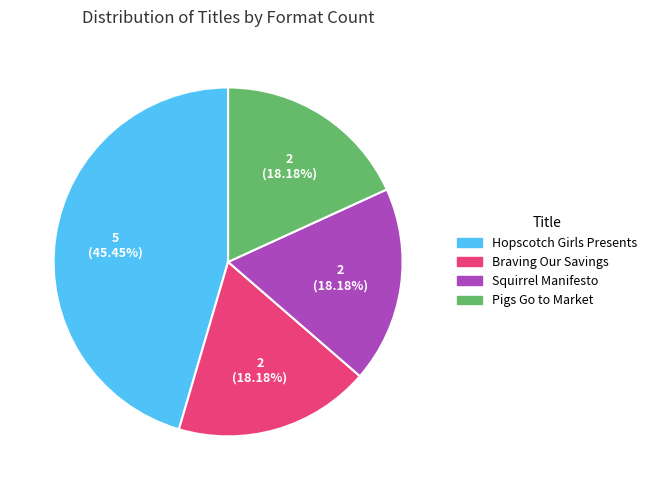

Is it true that Pigs Go to Market is 27% of the pie?

False